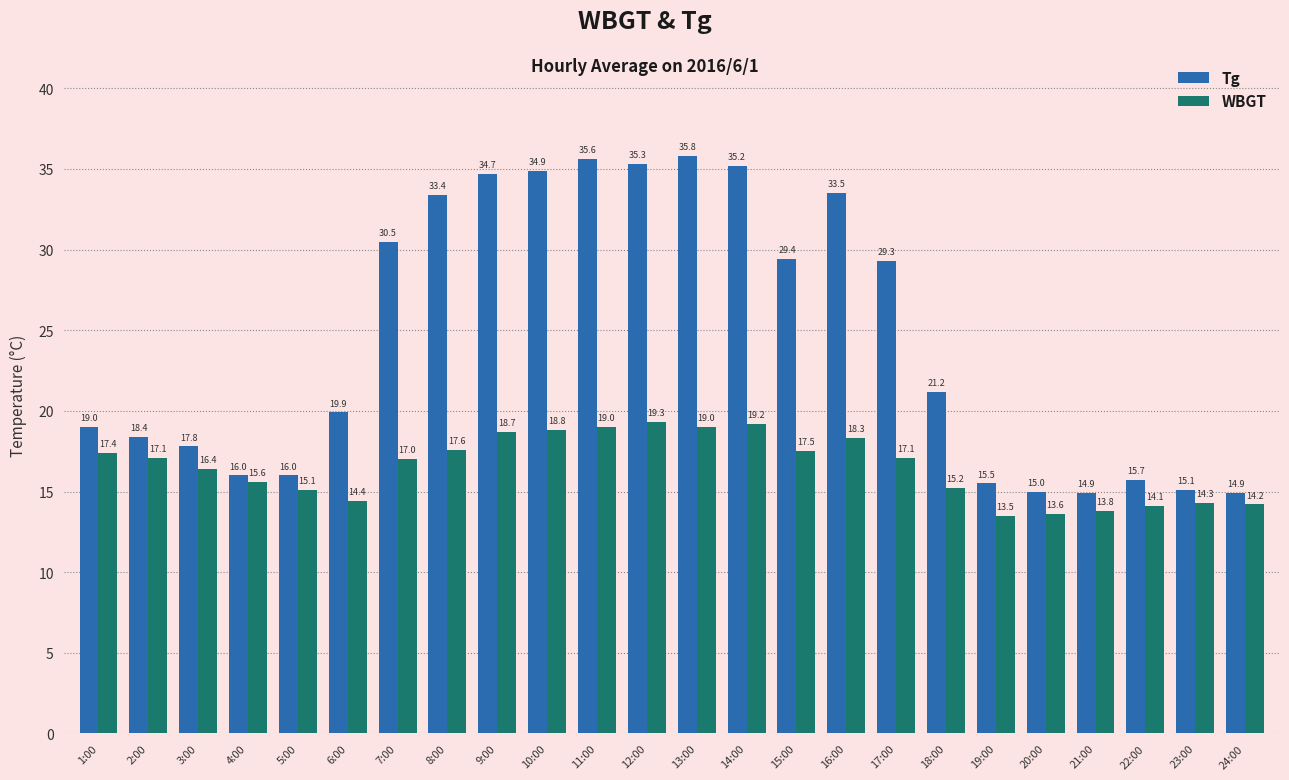

Reading left to right, transcribe all the data shown in this chart.

Tg: 1:00=19.0	2:00=18.4	3:00=17.8	4:00=16.0	5:00=16.0	6:00=19.9	7:00=30.5	8:00=33.4	9:00=34.7	10:00=34.9	11:00=35.6	12:00=35.3	13:00=35.8	14:00=35.2	15:00=29.4	16:00=33.5	17:00=29.3	18:00=21.2	19:00=15.5	20:00=15.0	21:00=14.9	22:00=15.7	23:00=15.1	24:00=14.9
WBGT: 1:00=17.4	2:00=17.1	3:00=16.4	4:00=15.6	5:00=15.1	6:00=14.4	7:00=17.0	8:00=17.6	9:00=18.7	10:00=18.8	11:00=19.0	12:00=19.3	13:00=19.0	14:00=19.2	15:00=17.5	16:00=18.3	17:00=17.1	18:00=15.2	19:00=13.5	20:00=13.6	21:00=13.8	22:00=14.1	23:00=14.3	24:00=14.2